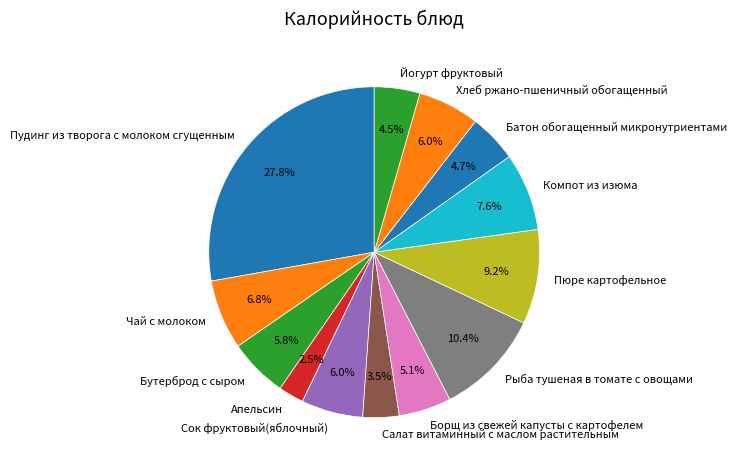

Does any single category account for the majority?

No